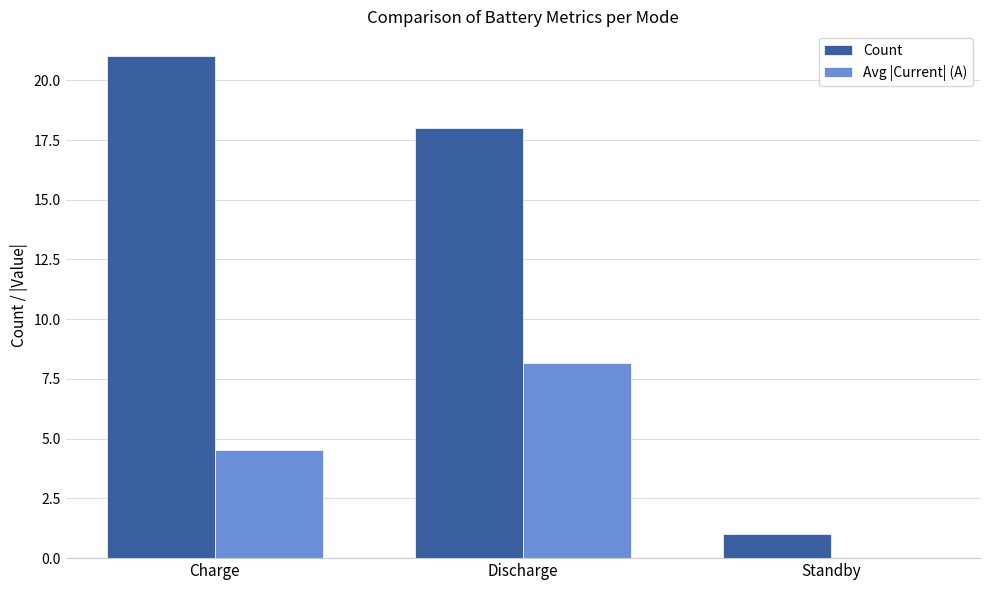

Are the bars horizontal?

No